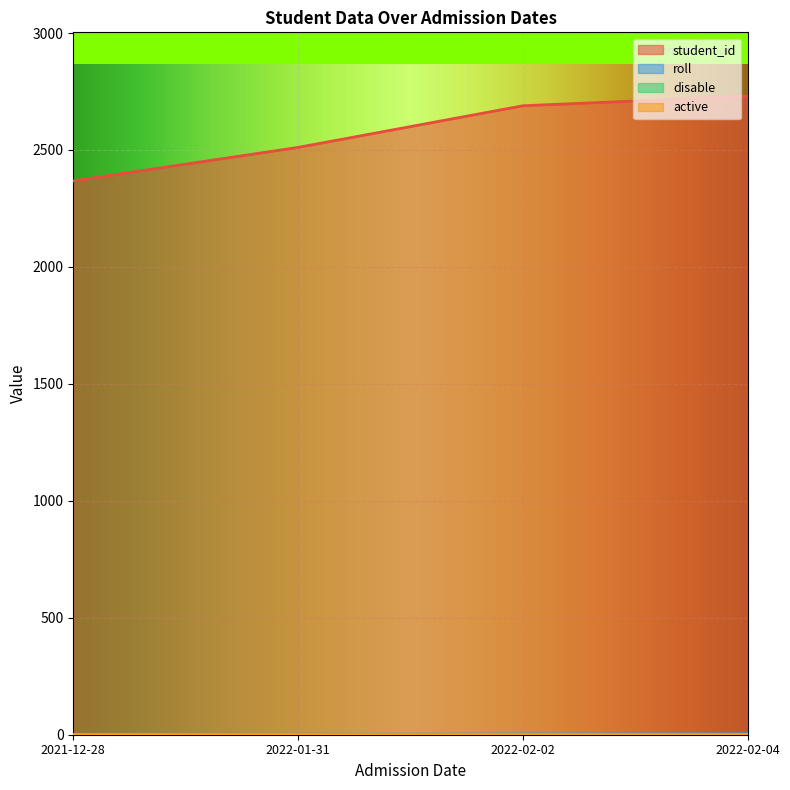

True or false: roll and student_id cross at least once.

False